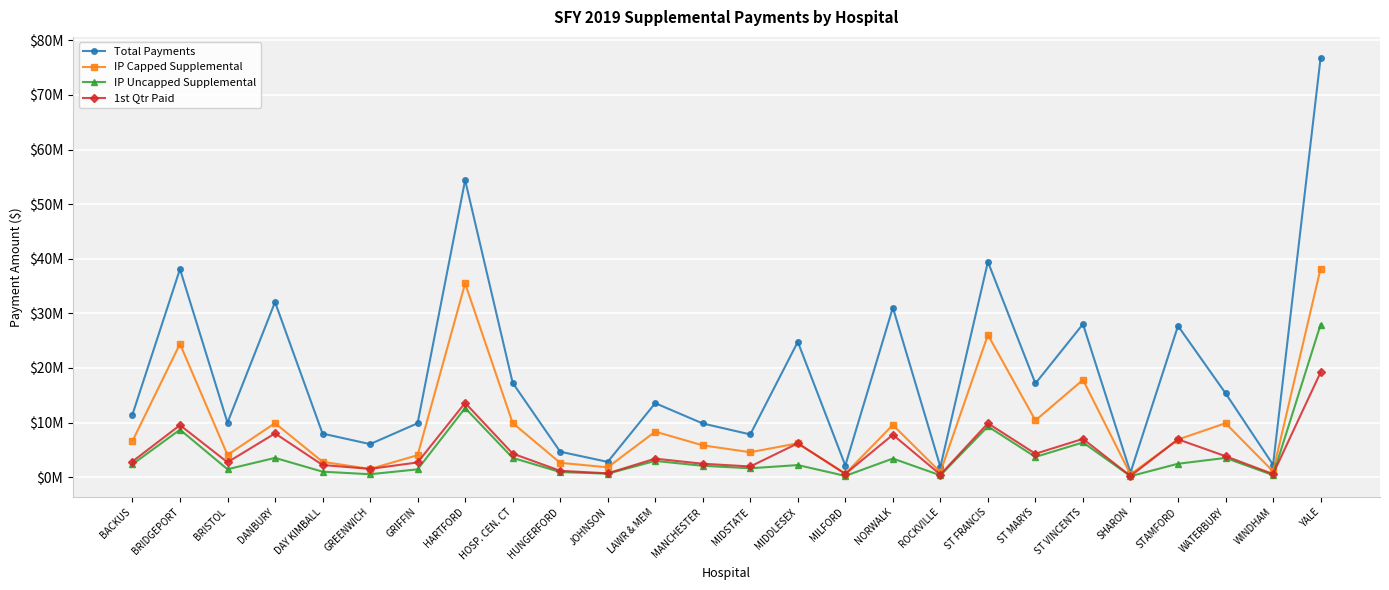

True or false: IP Uncapped Supplemental and IP Capped Supplemental cross at least once.

False